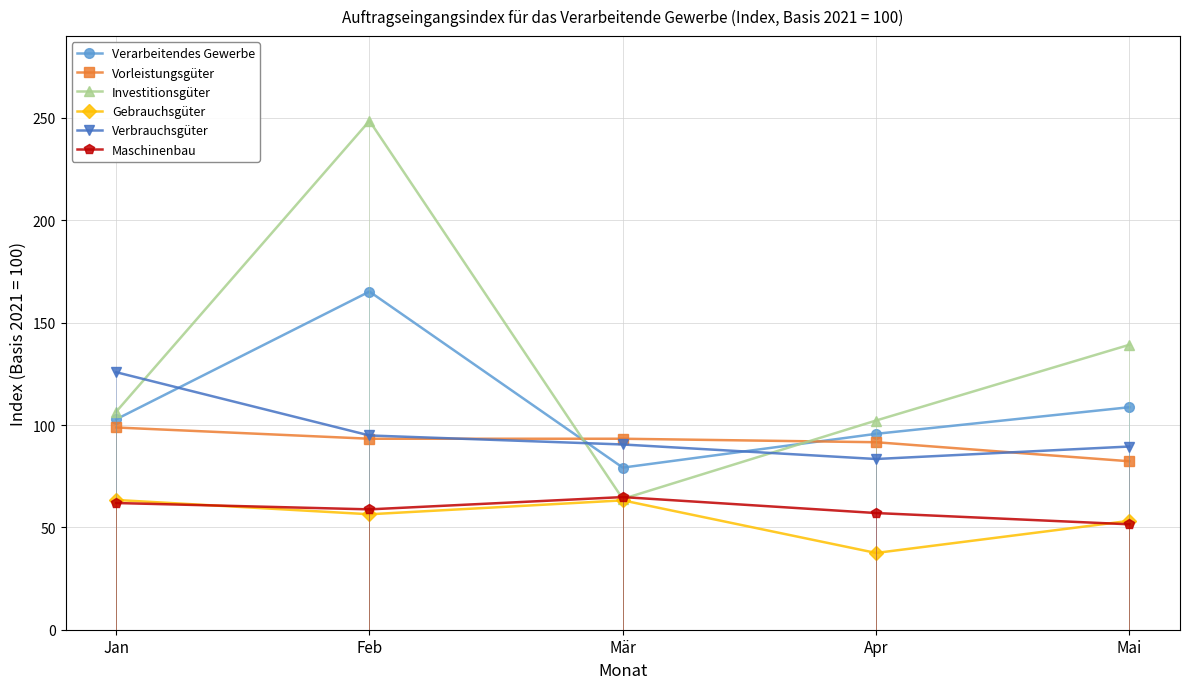

Rank the categories by Maschinenbau value from highest to lowest.

Mär, Jan, Feb, Apr, Mai